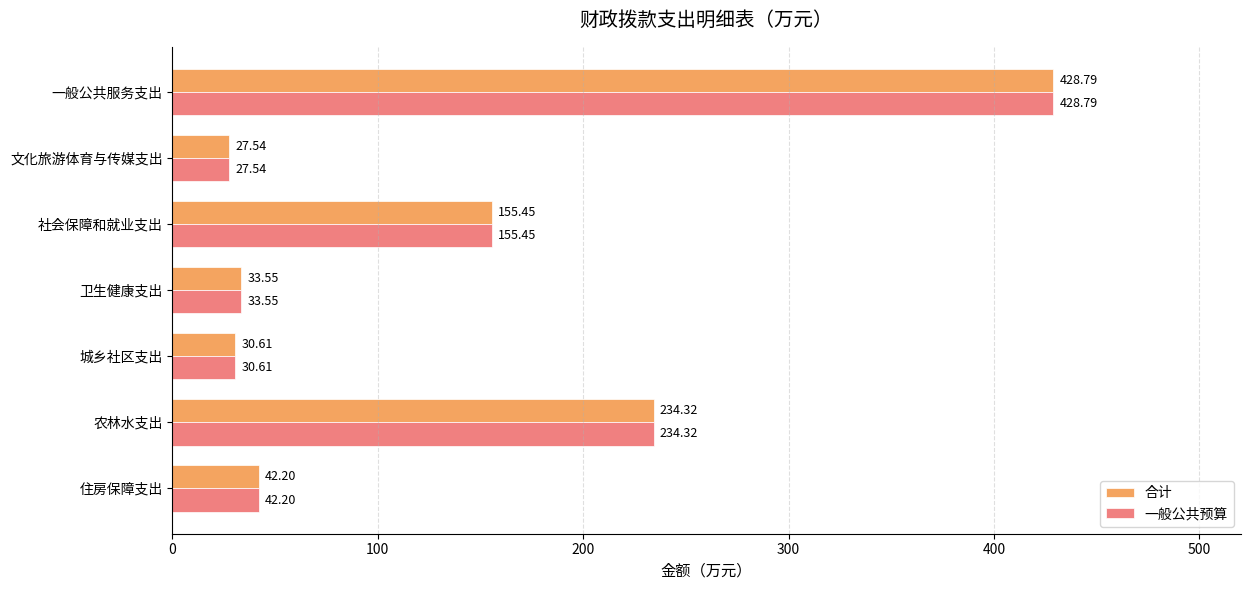

What is the difference between the 一般公共预算 values at 农林水支出 and 社会保障和就业支出?

78.9